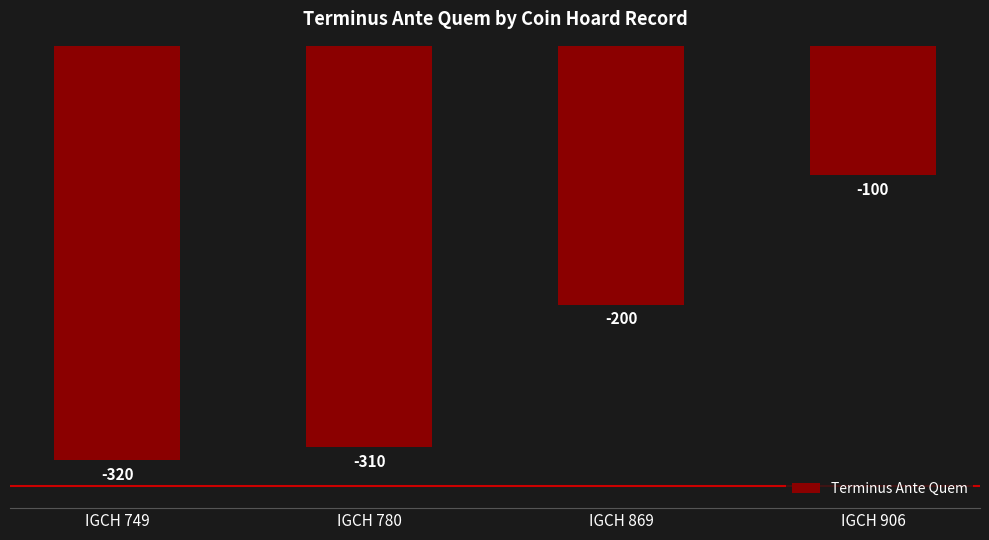

What value does the data have at IGCH 906, to the nearest 5?

-100